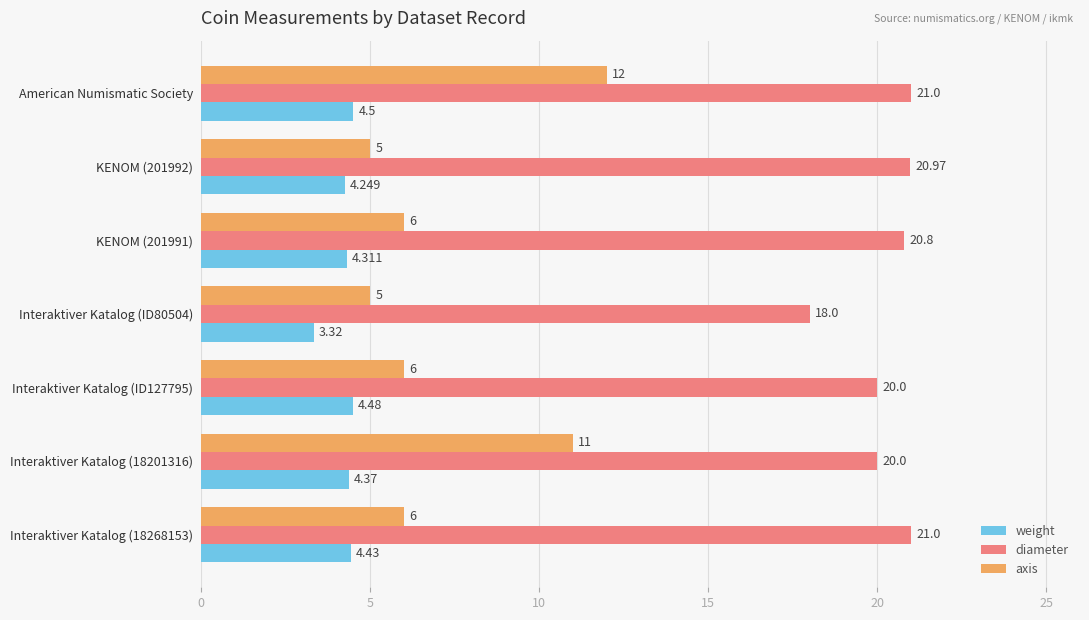

Which series changed the most between KENOM (201991) and Interaktiver Katalog (ID80504)?

diameter